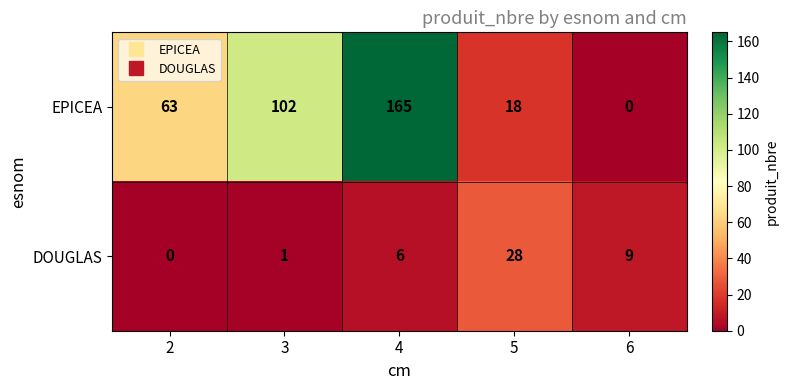

The value of EPICEA at 5 is 11. True or false?

False